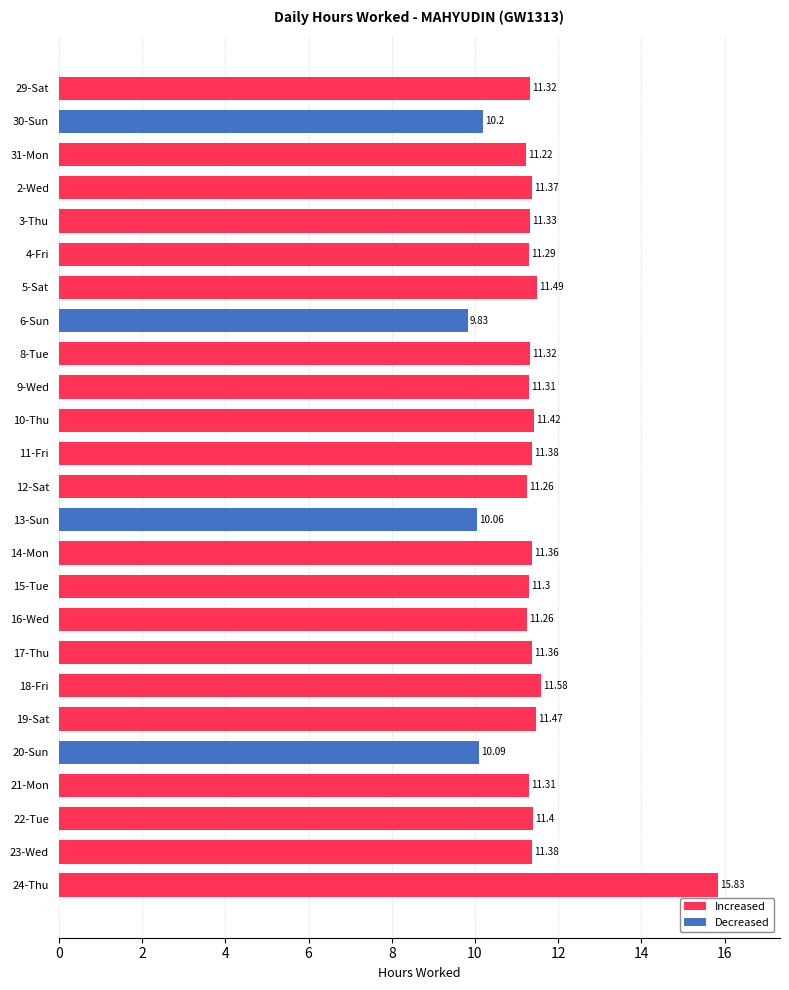

Count the number of data series in this chart.

1